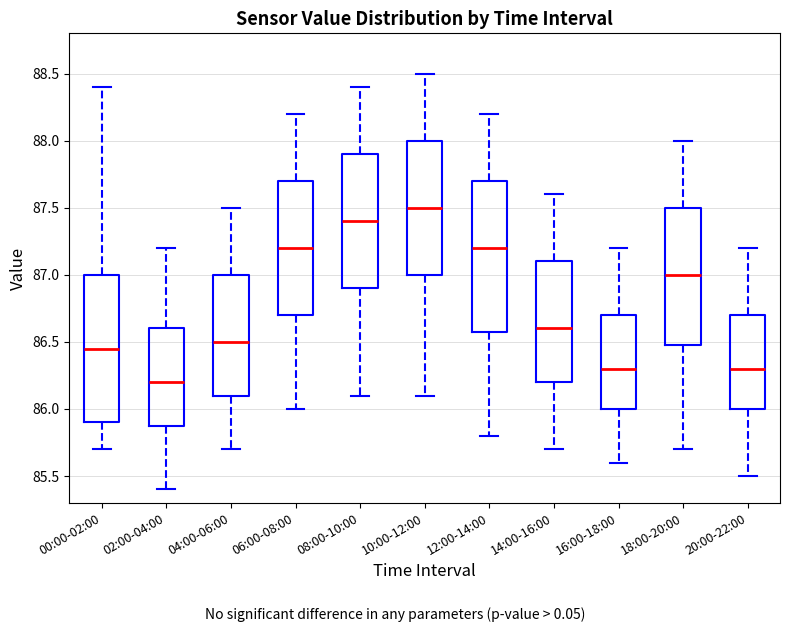

Where does the upper whisker of the box for 20:00-22:00 end on the y-axis? The values are not printed on the chart, so give them approximately, as read against the axis.

87.20